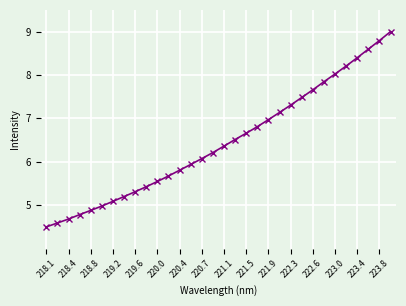

What is the value of the 22nd point from the left?

7.1